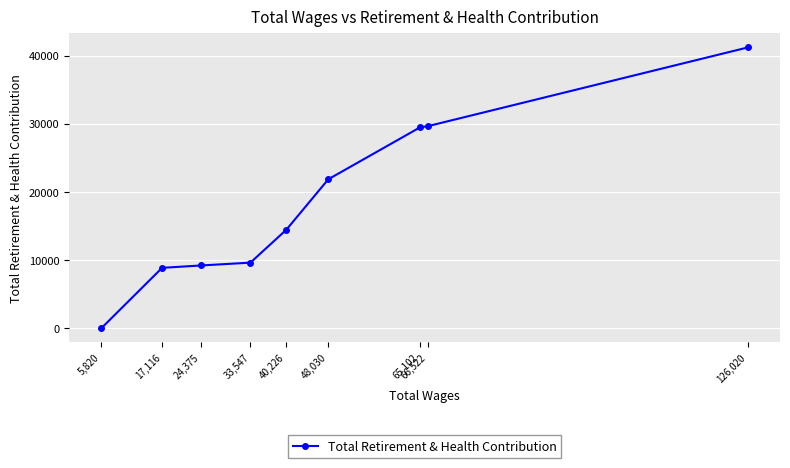

What position from the left is 65,102?

7